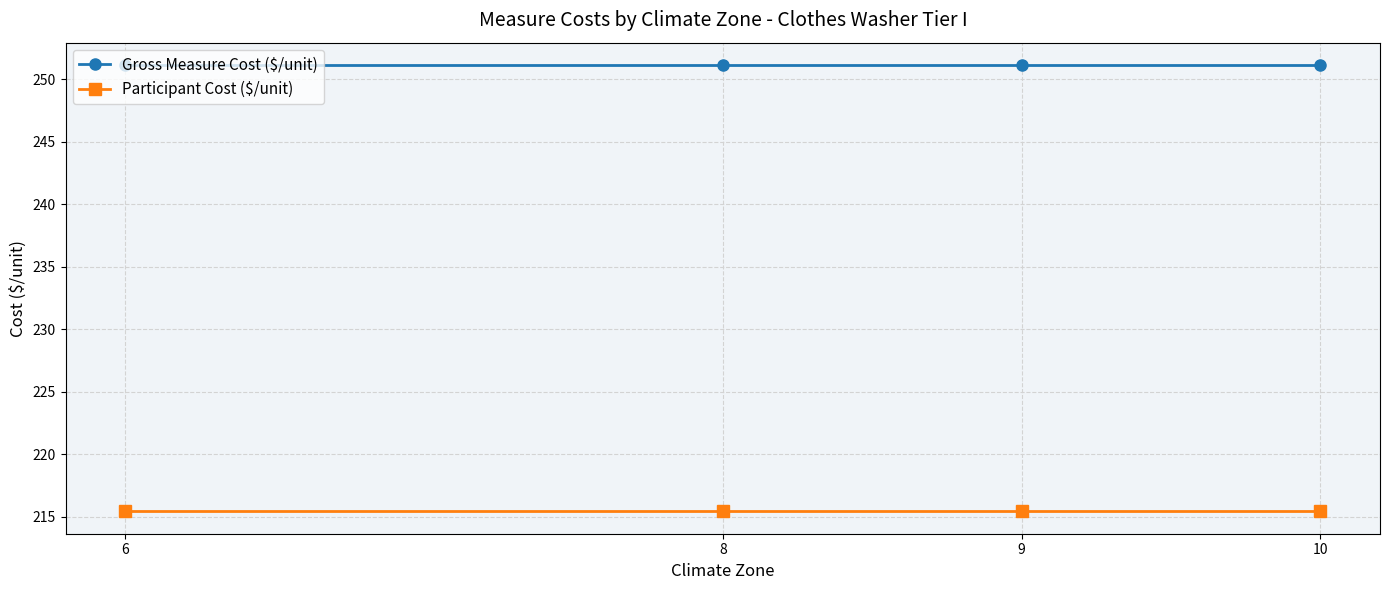

What is the spread (max minus min) of values at 9?

35.7